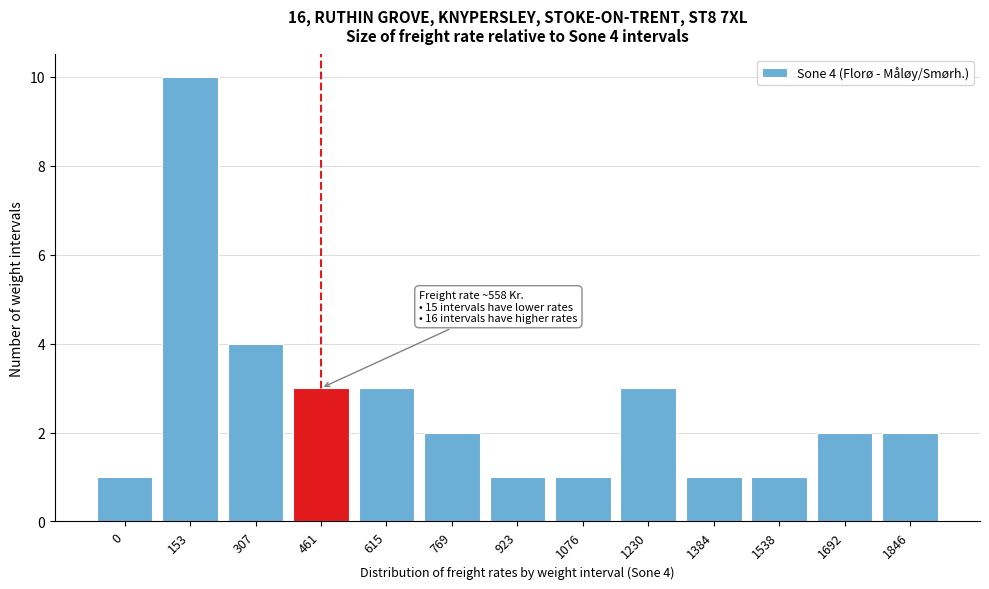

Reading right to left, transcribe all the data shown in this chart.

1846=2	1692=2	1538=1	1384=1	1230=3	1076=1	923=1	769=2	615=3	461=3	307=4	153=10	0=1